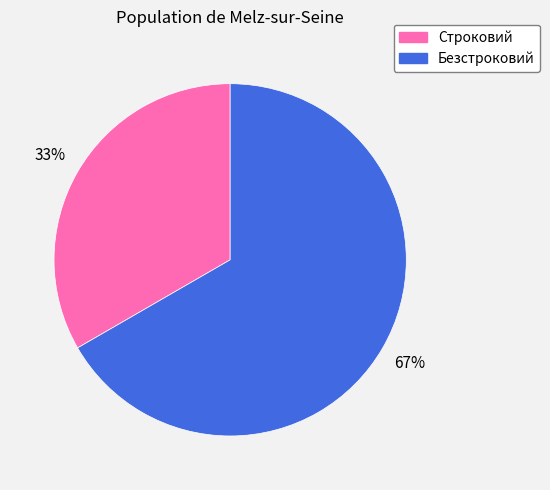

Count the number of slices in the pie.

2